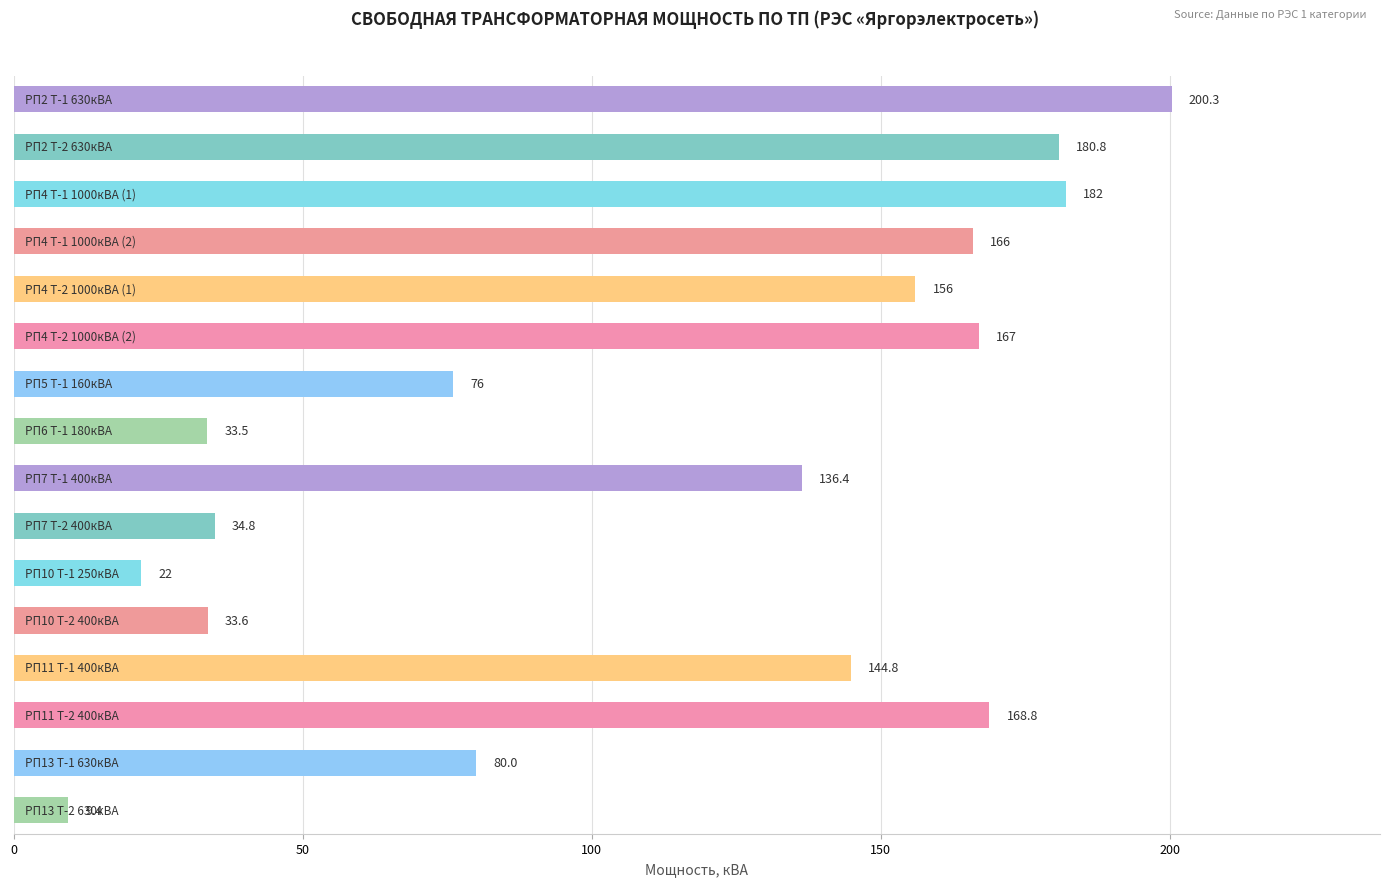

What is the difference between the maximum and minimum values?

190.9